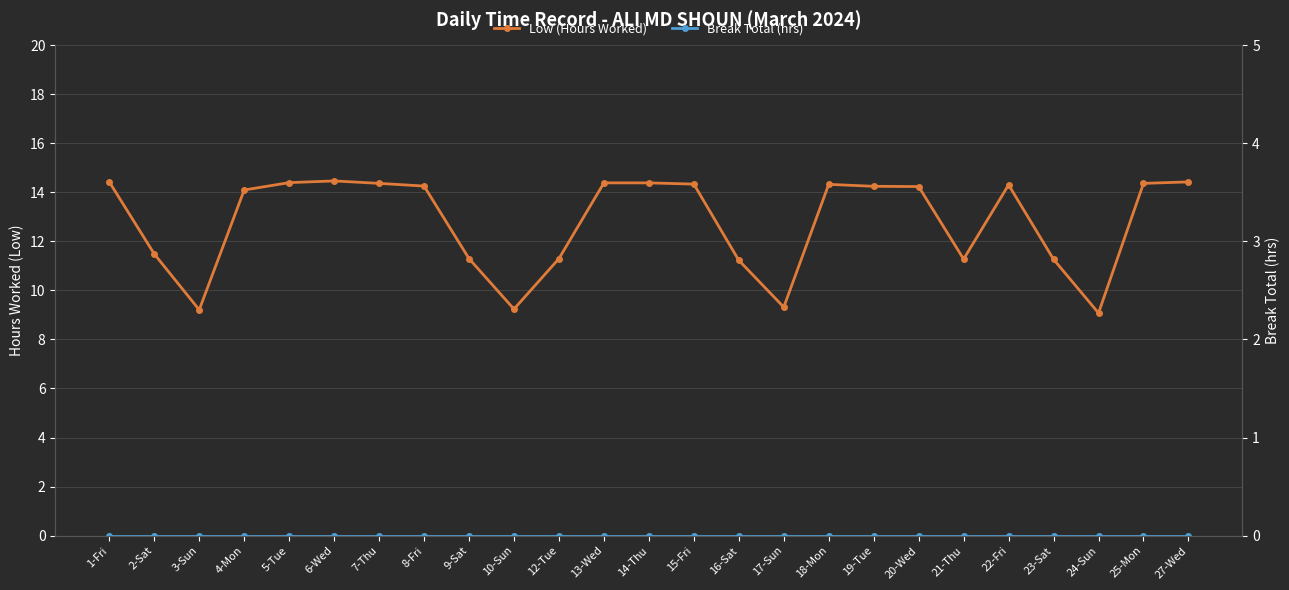

What is the sum of all Low (Hours Worked) values?

319.8